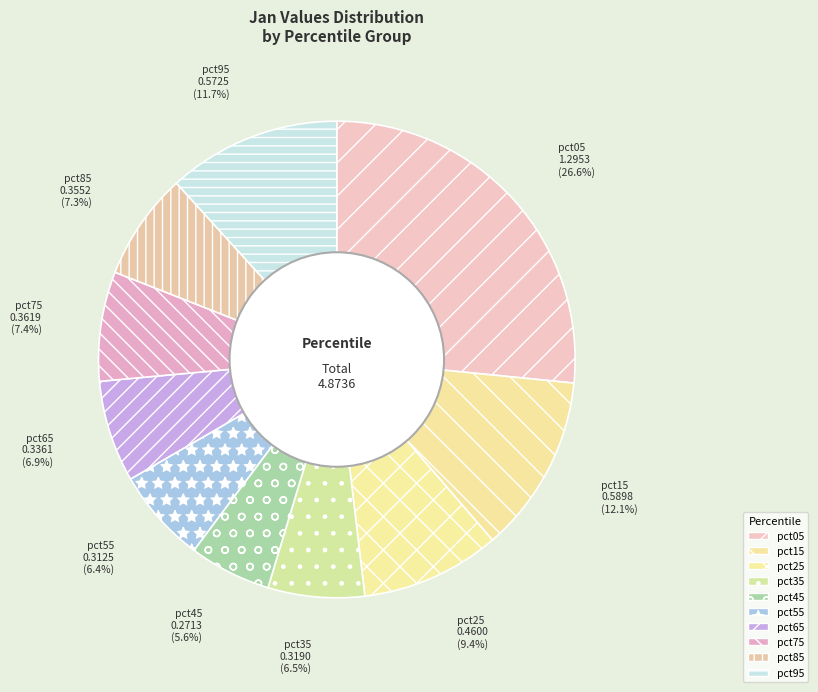

How many slices are in this pie chart?

10